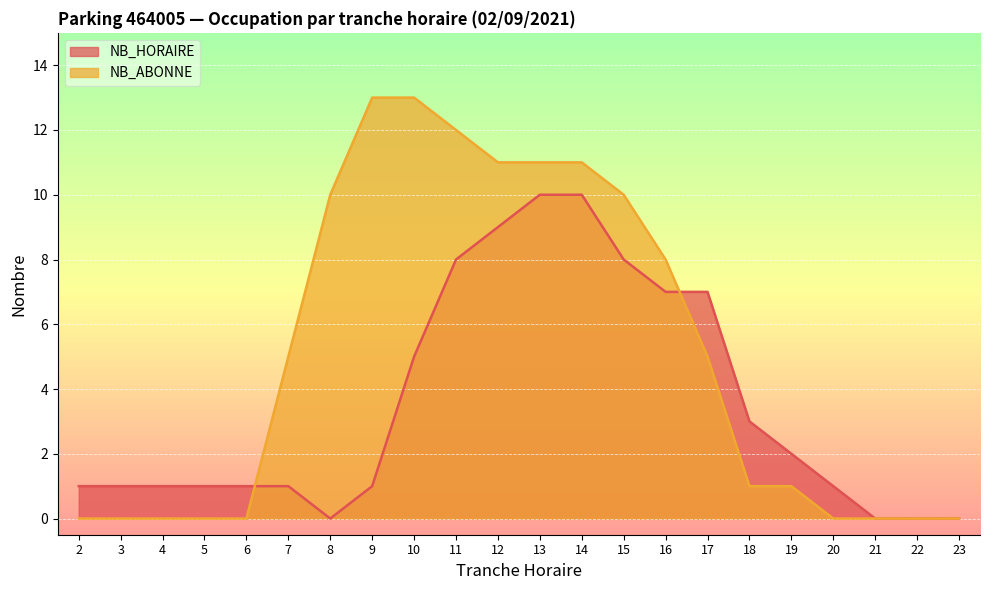

Reading left to right, extract all data points from this chart.

NB_HORAIRE: 2=1	3=1	4=1	5=1	6=1	7=1	8=0	9=1	10=5	11=8	12=9	13=10	14=10	15=8	16=7	17=7	18=3	19=2	20=1	21=0	22=0	23=0
NB_ABONNE: 2=0	3=0	4=0	5=0	6=0	7=5	8=10	9=13	10=13	11=12	12=11	13=11	14=11	15=10	16=8	17=5	18=1	19=1	20=0	21=0	22=0	23=0